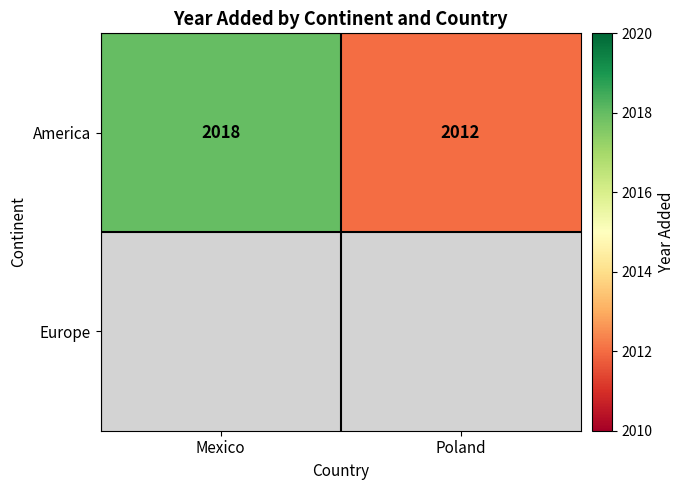

The value of America at Poland is 2012. True or false?

True